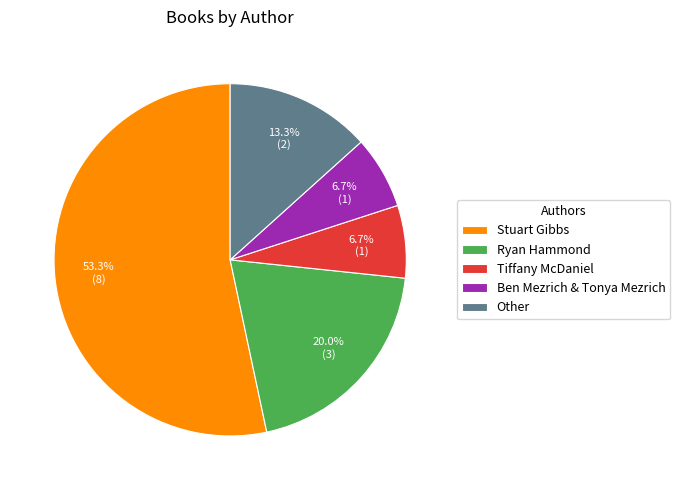

To the nearest percent, what is the combined percentage of Tiffany McDaniel and Ben Mezrich & Tonya Mezrich?

13%